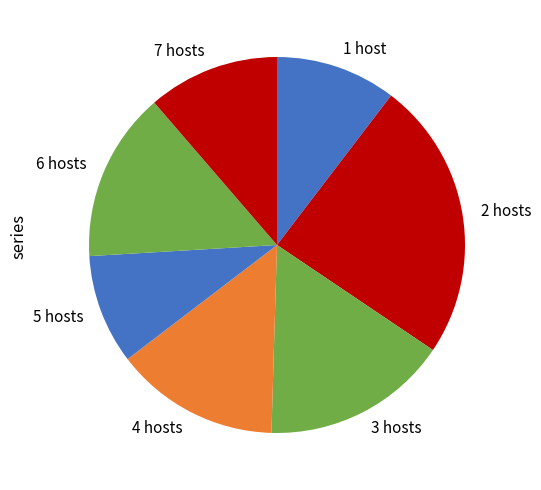

Approximately how many times larger is the value at 2 hosts compared to 4 hosts?

1.7